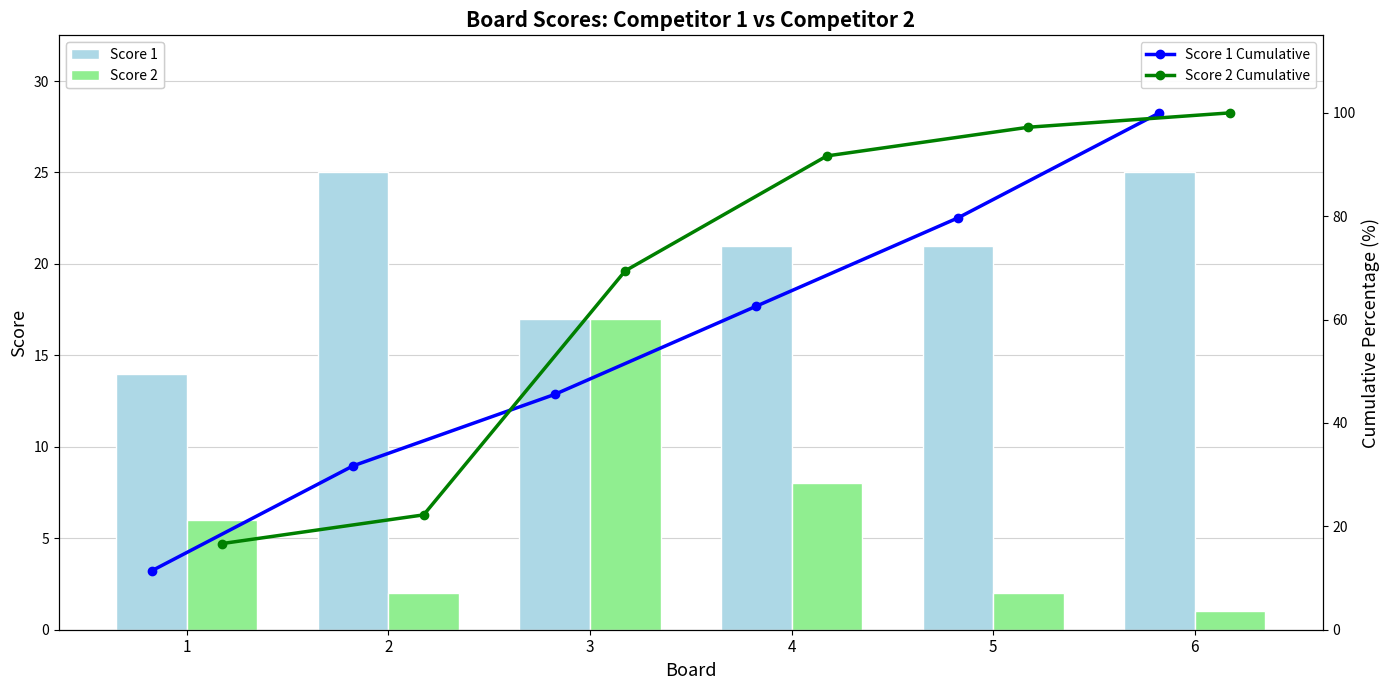

Which series has the largest total across all categories?

Score 2 Cumulative